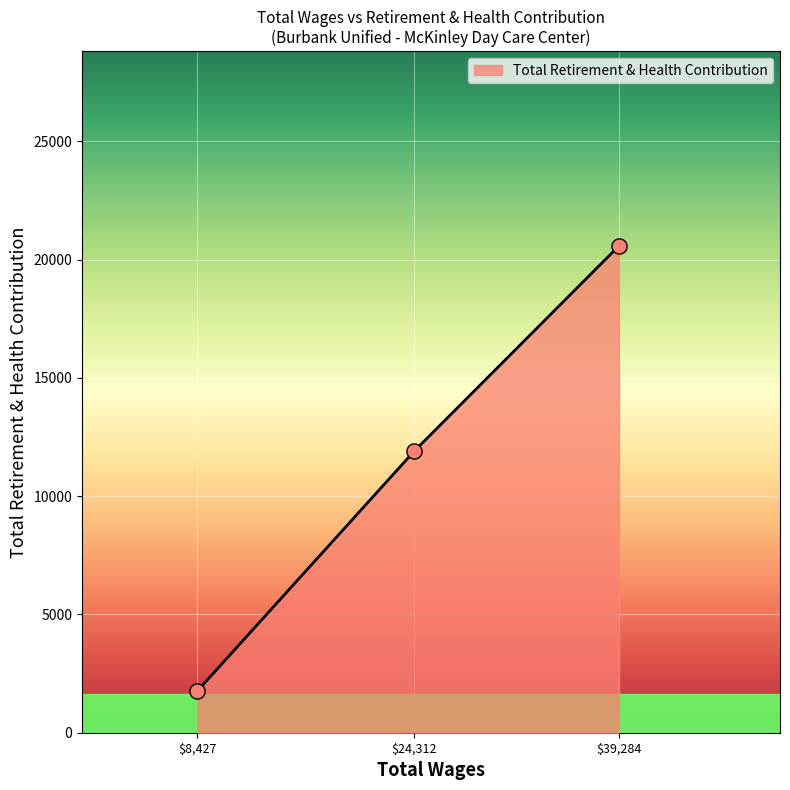

Is it true that the value at $24,312 is 16703?

False